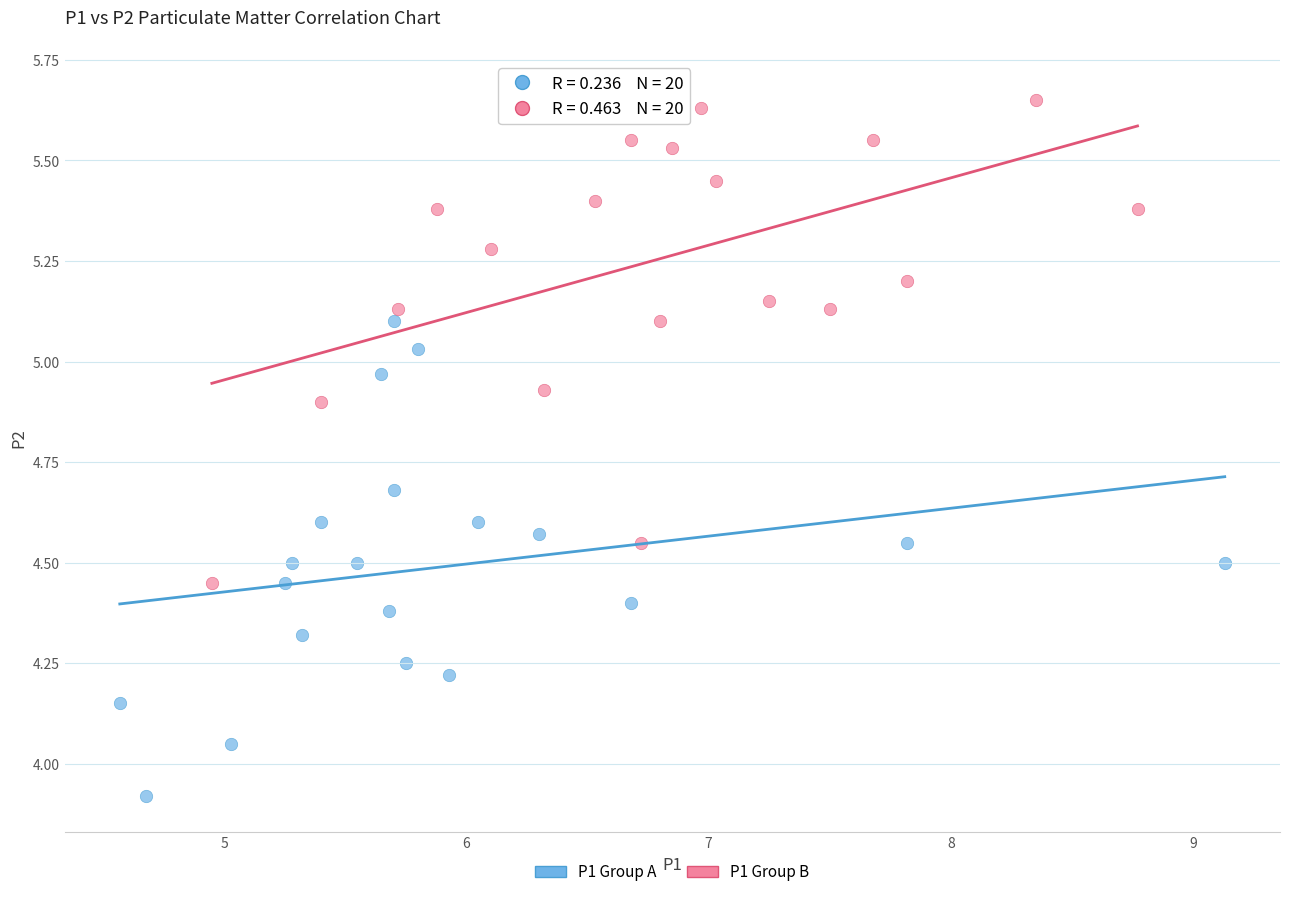

Which series contains the lowest Y value?

P1 Group A